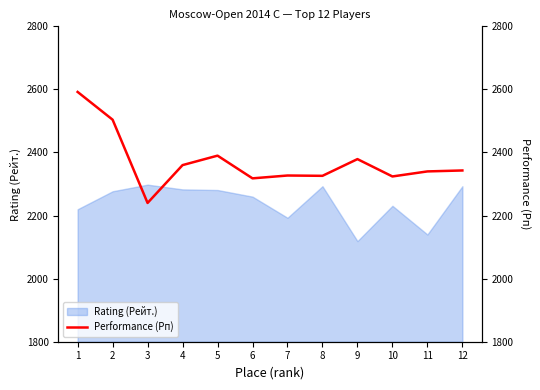

List the labels in order of value, largest first.

1, 2, 5, 9, 4, 12, 11, 7, 8, 10, 6, 3